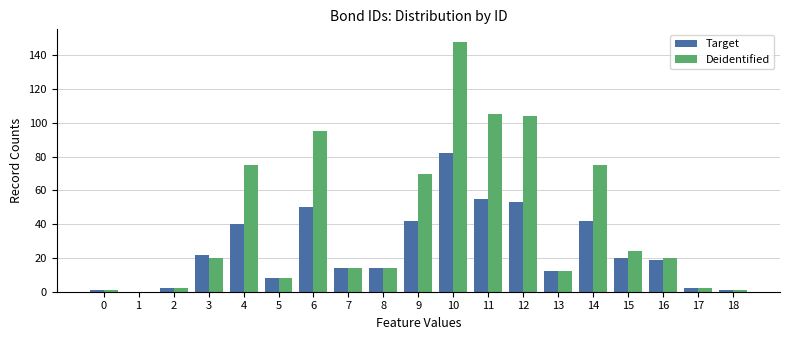

What is the maximum value shown in the chart?

148